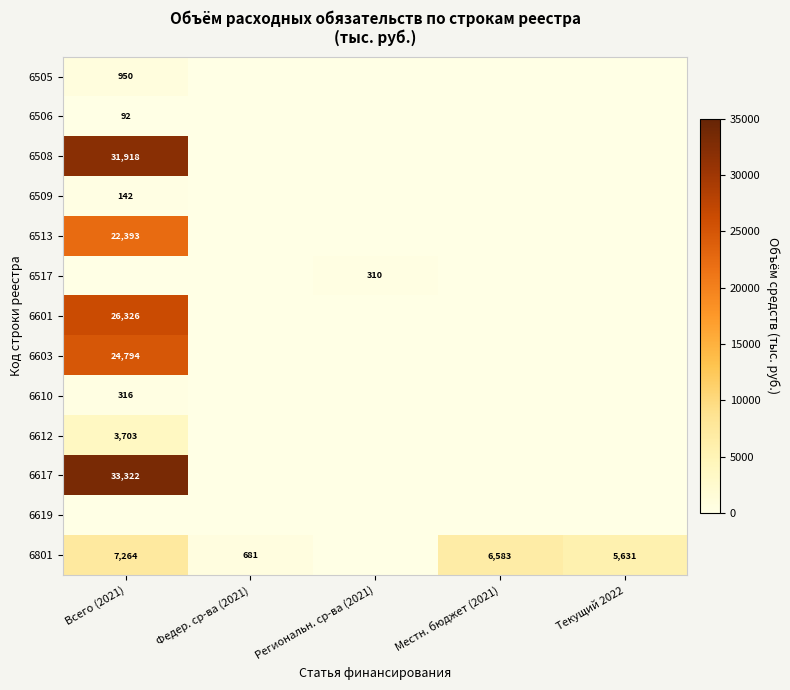

The value of 6517 at Региональн. ср-ва (2021) is 65. True or false?

False